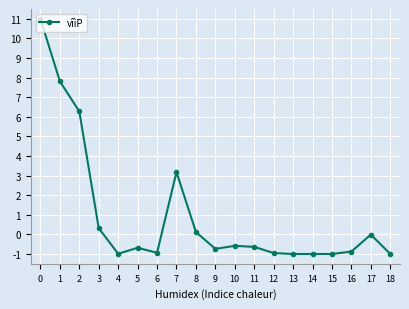

How many distinct data groups are displayed?

1